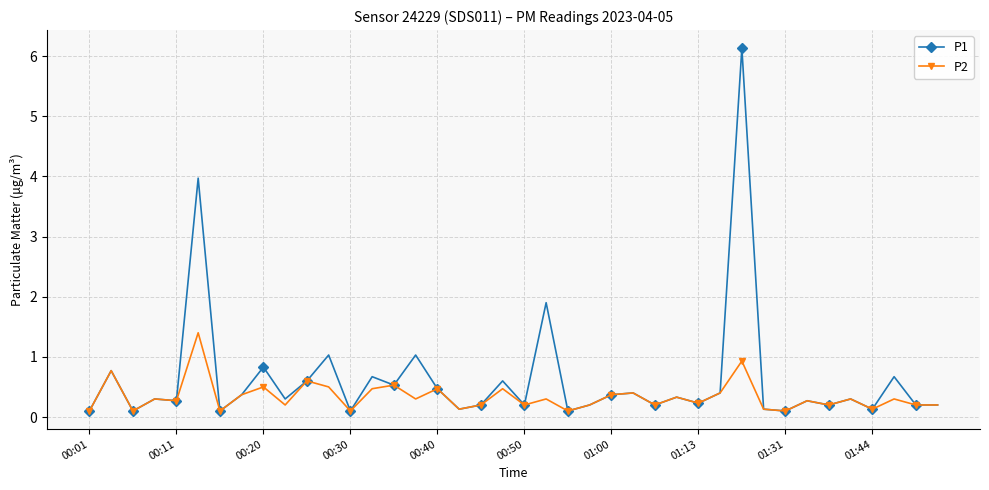

True or false: P2 has more than 0 interior local peaks.

True